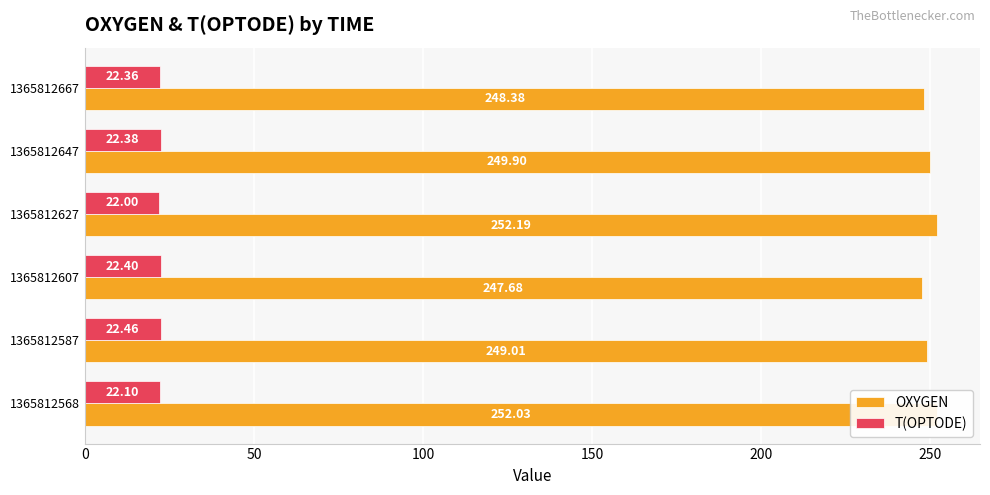

What is the average value of the T(OPTODE) series?

22.3